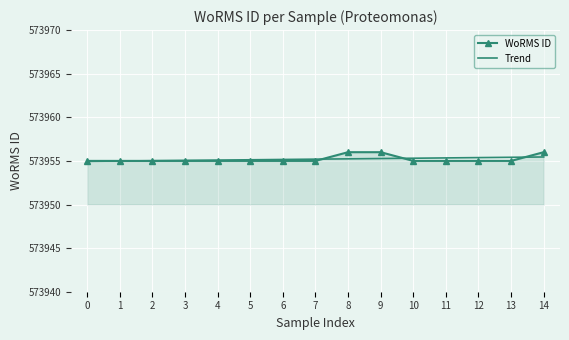

How many intersections are there between WoRMS ID and Trend?

4